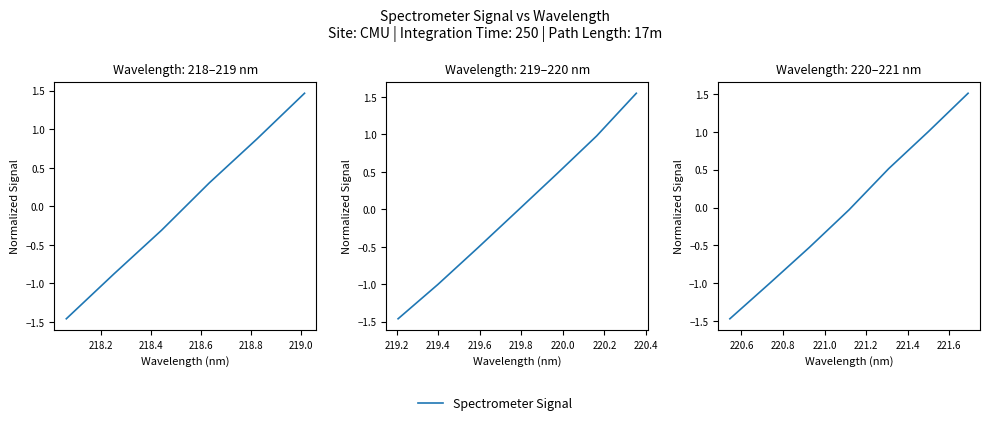

How many values are below 0?

4